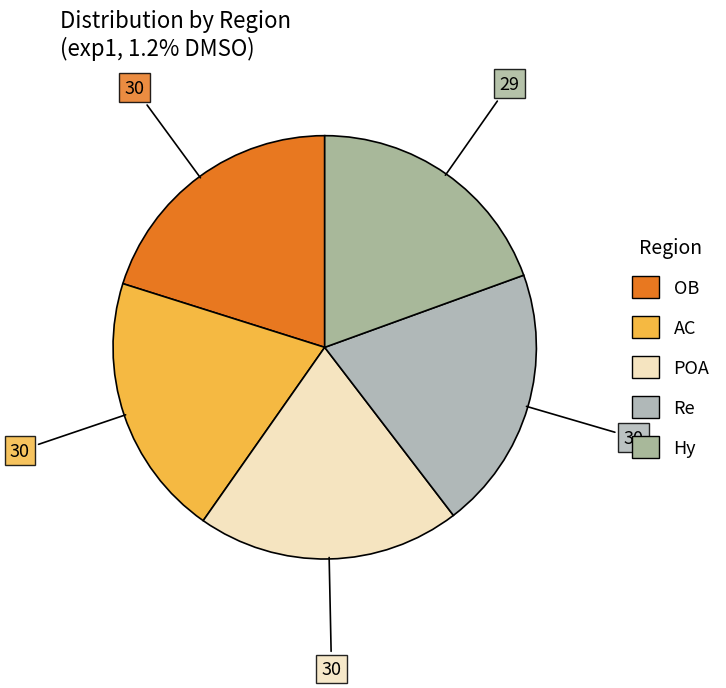

How many slices are in this pie chart?

5